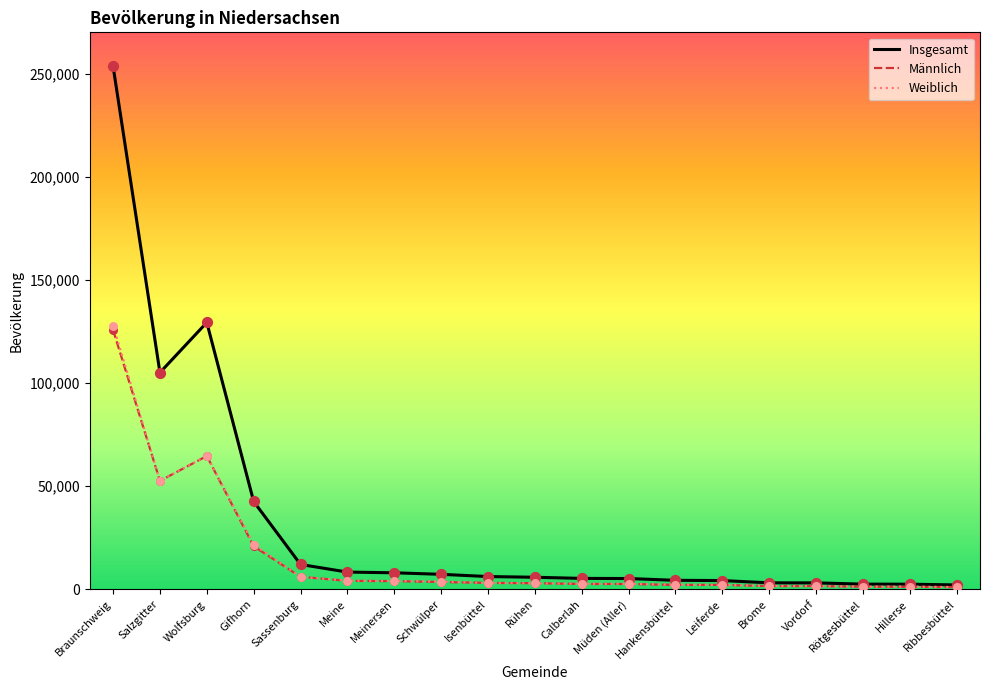

Is the value of Insgesamt at Isenbüttel greater than the value of Weiblich at Braunschweig?

No